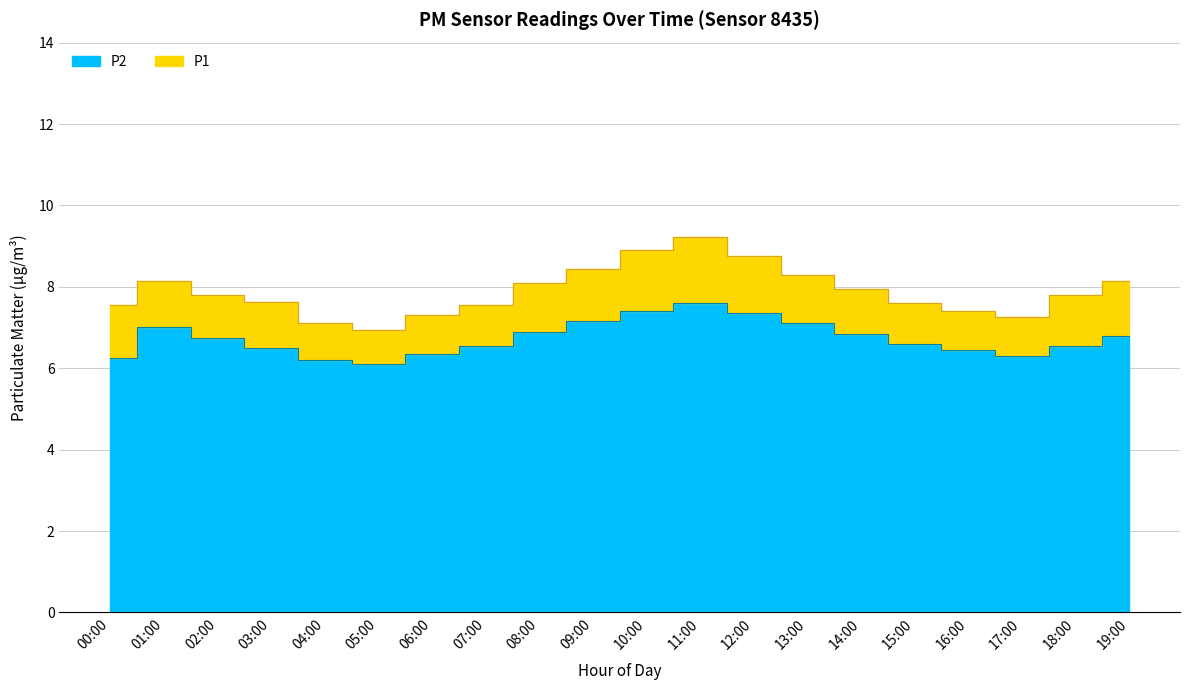

What is the total value across all series at 09:00?

15.6